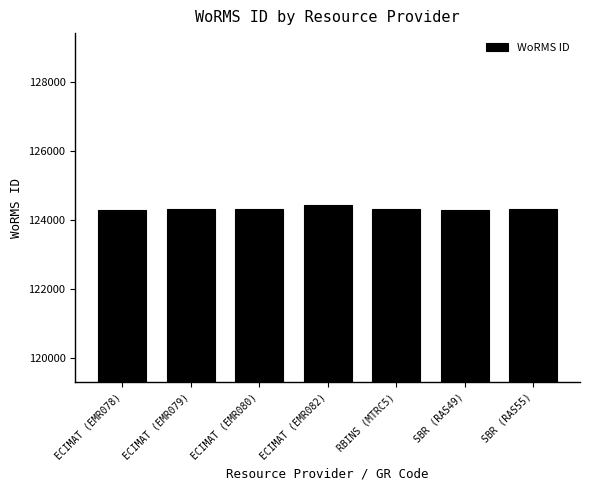

What is the value of the 3rd bar from the left?

124319